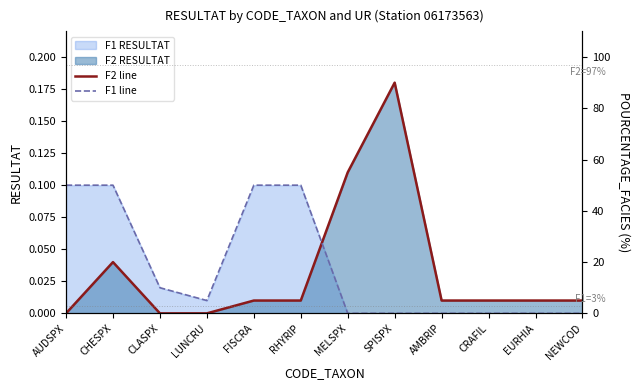

At which category is the sum across all series the highest?

SPISPX